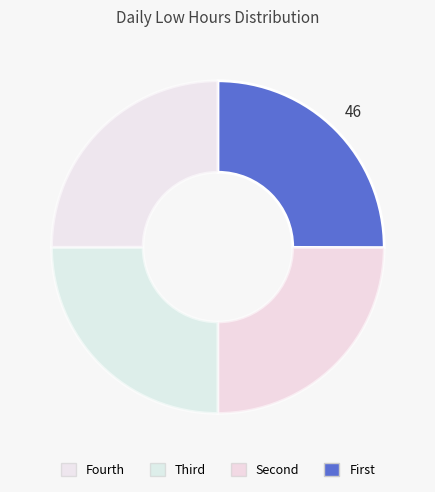

How many slices are in this pie chart?

4